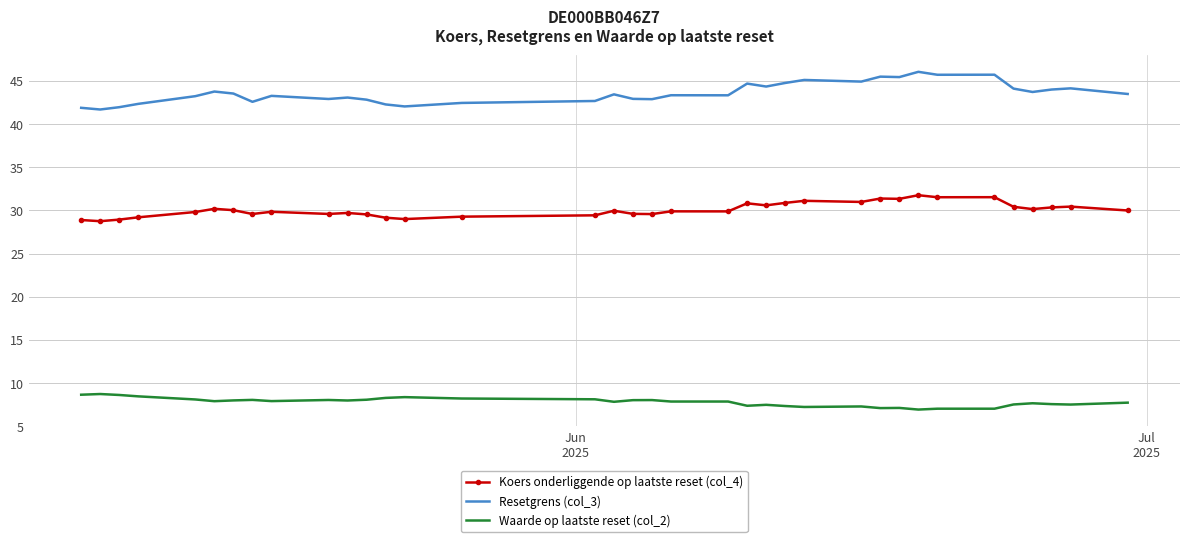

What is the maximum value shown in the chart?

46.1